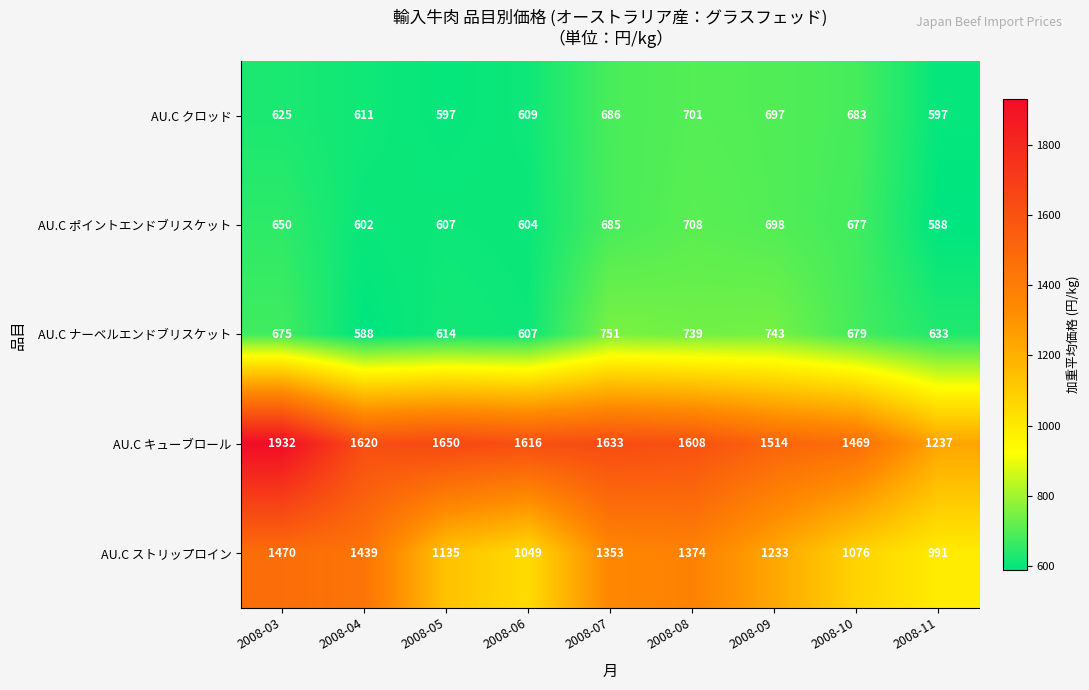

What is the minimum value shown in the chart?

588